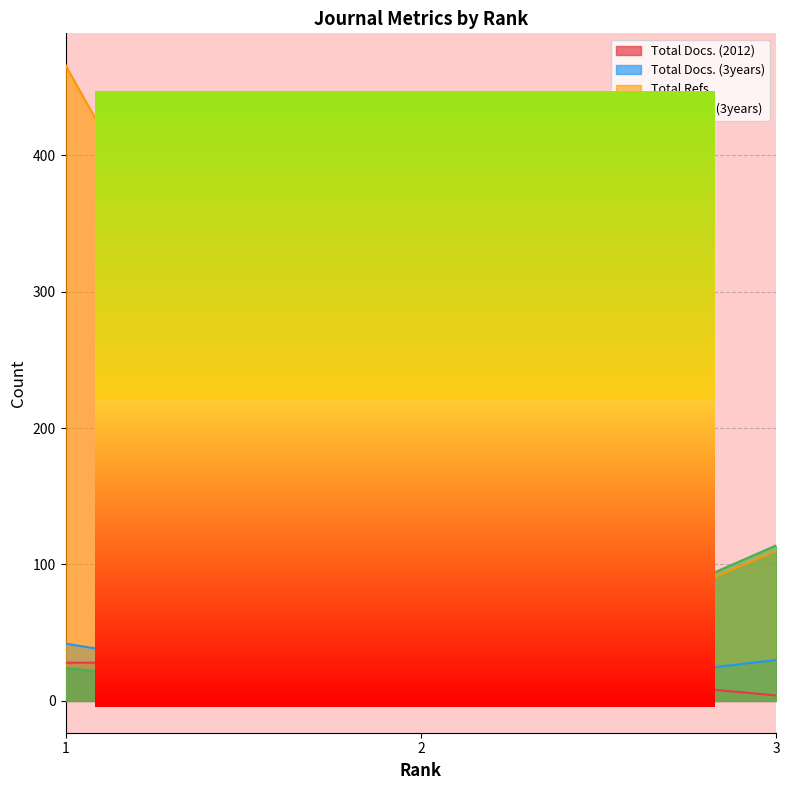

The Total Cites (3years) series shows -51 at 2. True or false?

False